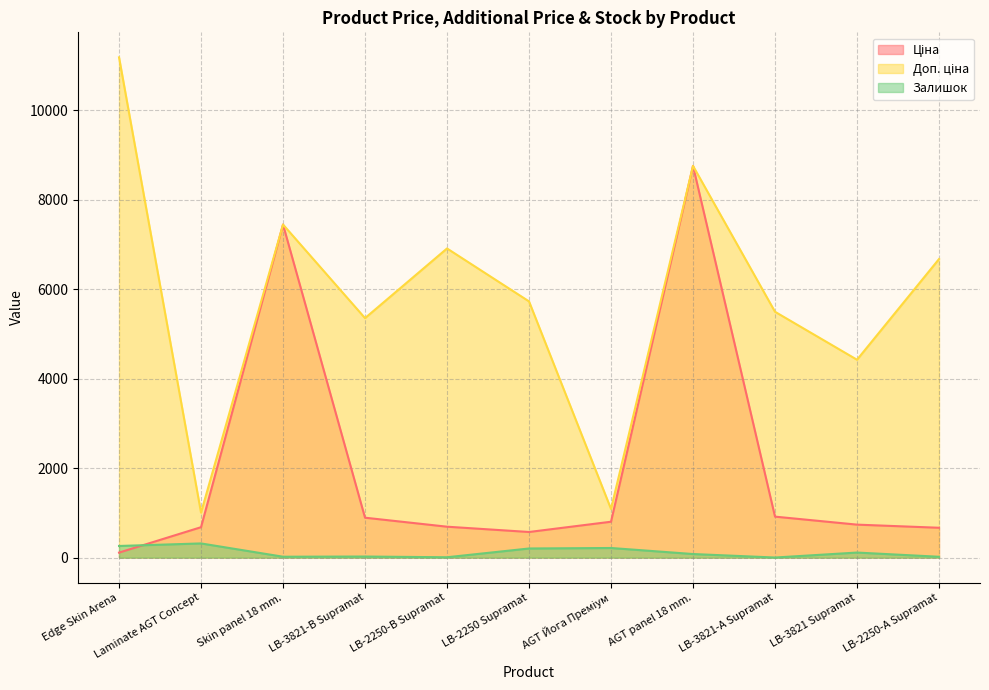

What is the difference between the Ціна values at LB-2250 Supramat and AGT panel 18 mm.?

8182.8